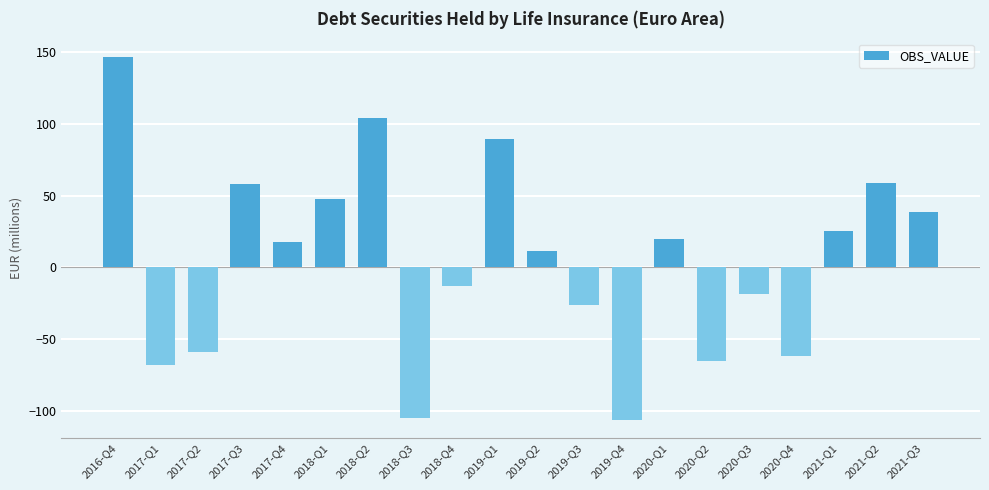

How many distinct data groups are displayed?

1